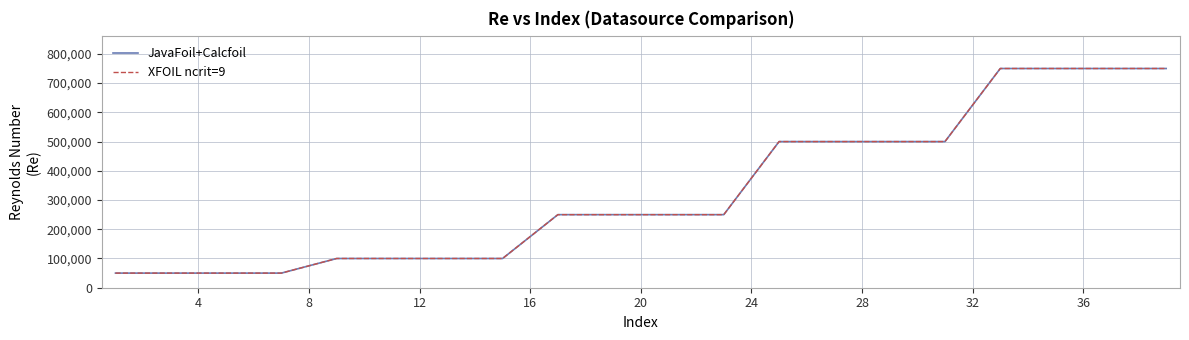

True or false: JavaFoil+Calcfoil and XFOIL ncrit=9 cross at least once.

False